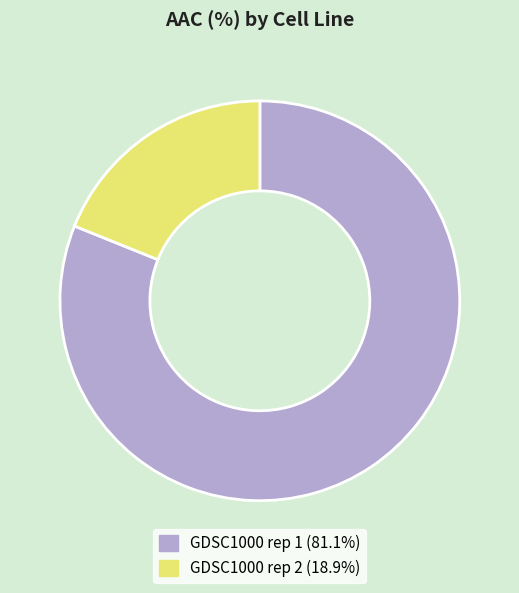

True or false: GDSC1000 rep 2 accounts for 28% of the total.

False